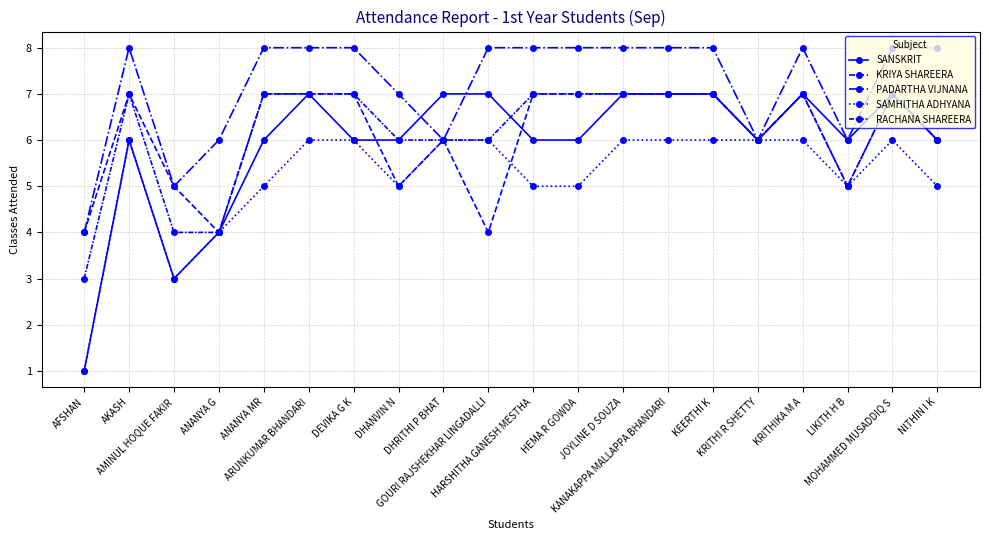

True or false: KRIYA SHAREERA and RACHANA SHAREERA cross at least once.

False